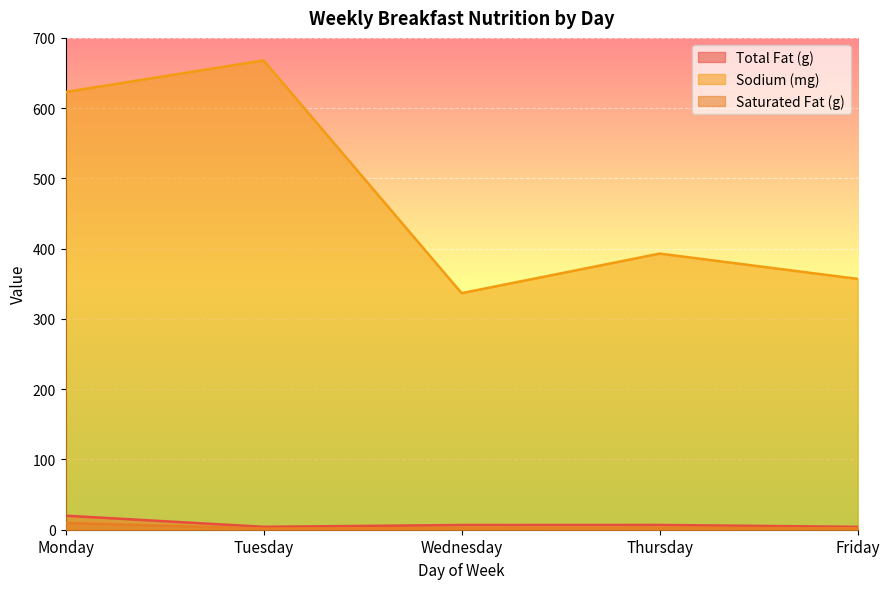

Reading left to right, transcribe all the data shown in this chart.

Total Fat (g): 20.0	4.1	6.7	6.8	4.1
Sodium (mg): 623.0	668.0	336.7	393.0	357.0
Saturated Fat (g): 9.7	1.7	2.3	2.8	2.1